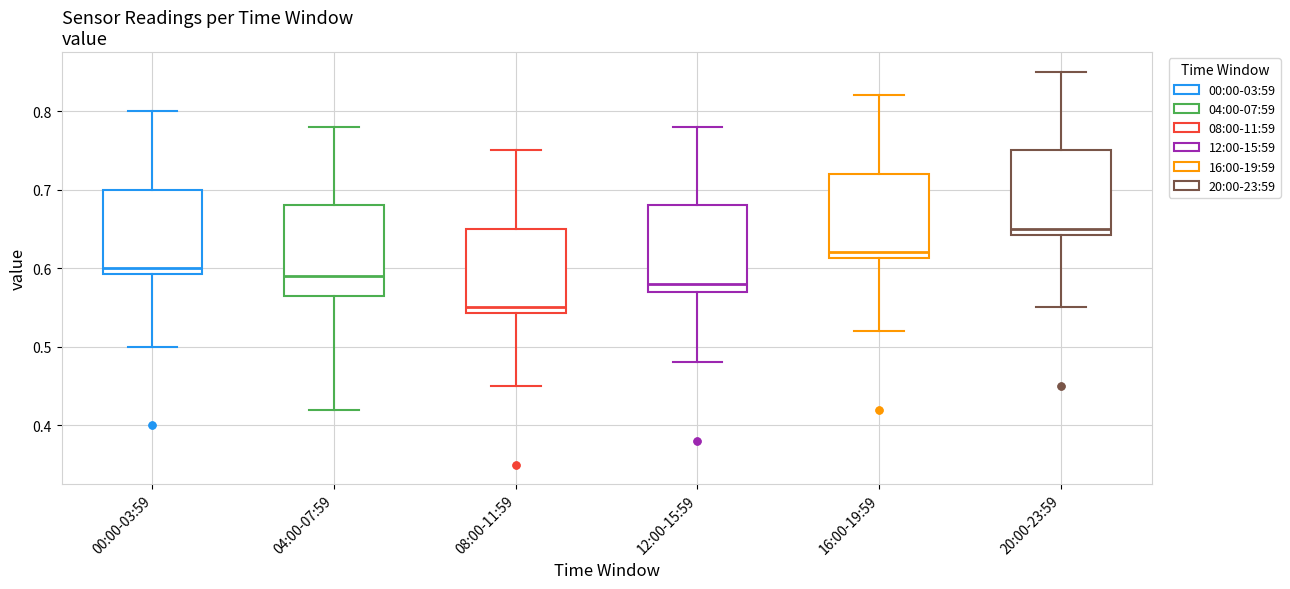

Reading left to right, read every box against the y-axis: the position of its median line, the range the box covers, and the ends of its whiskers. The values are not printed on the chart, so give them approximately, as read against the axis.

00:00-03:59: median 0.60, box 0.59 to 0.70, whiskers 0.50 to 0.80
04:00-07:59: median 0.59, box 0.57 to 0.68, whiskers 0.42 to 0.78
08:00-11:59: median 0.55, box 0.54 to 0.65, whiskers 0.45 to 0.75
12:00-15:59: median 0.58, box 0.57 to 0.68, whiskers 0.48 to 0.78
16:00-19:59: median 0.62, box 0.61 to 0.72, whiskers 0.52 to 0.82
20:00-23:59: median 0.65, box 0.64 to 0.75, whiskers 0.55 to 0.85